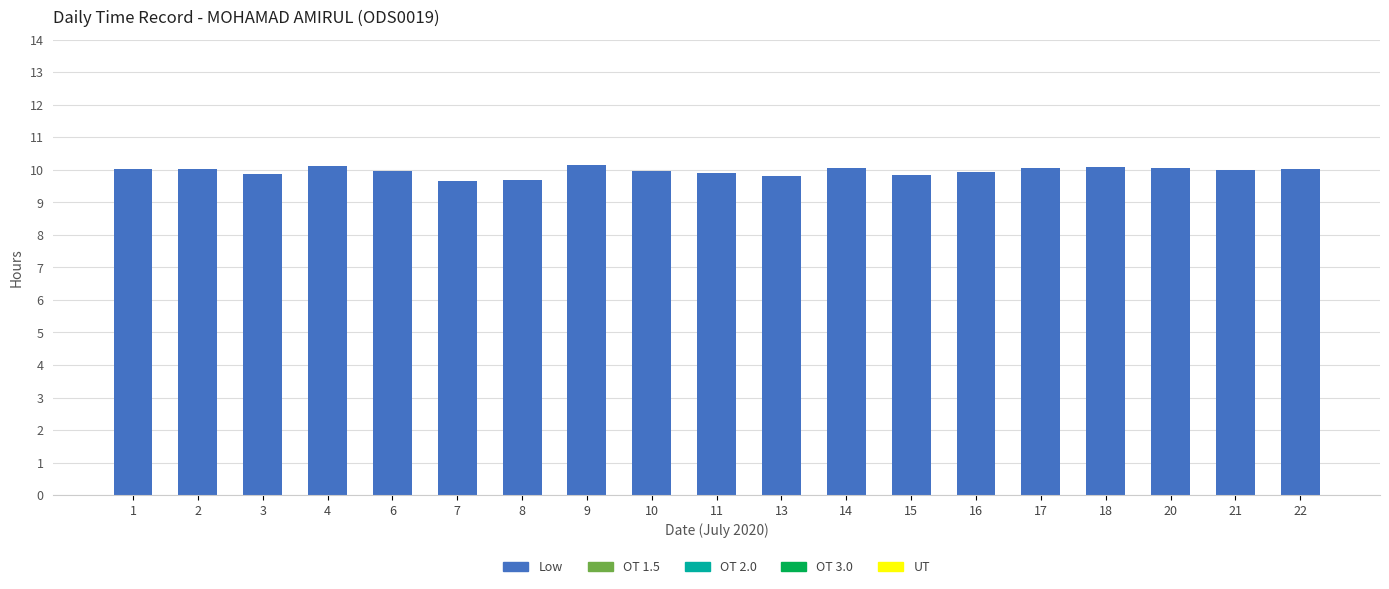

What is the ratio of the value at 14 to the value at 18?

1.0